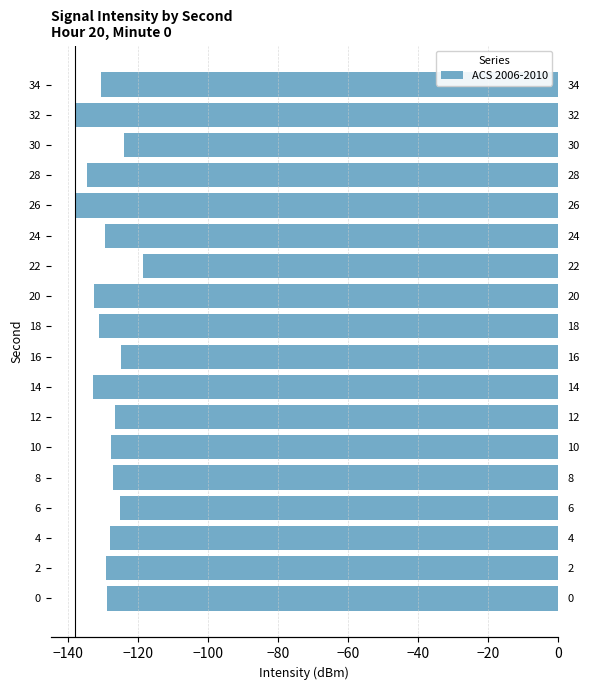

Between 6 and 22, which is larger?

22